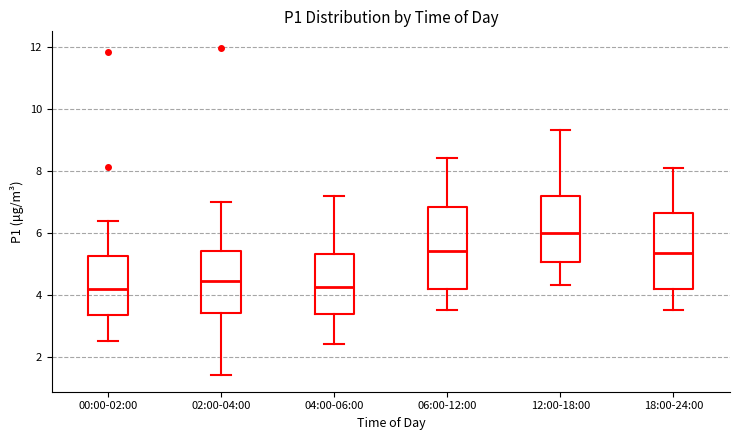

Where does the upper whisker of the box for 02:00-04:00 end on the y-axis? The values are not printed on the chart, so give them approximately, as read against the axis.

7.0